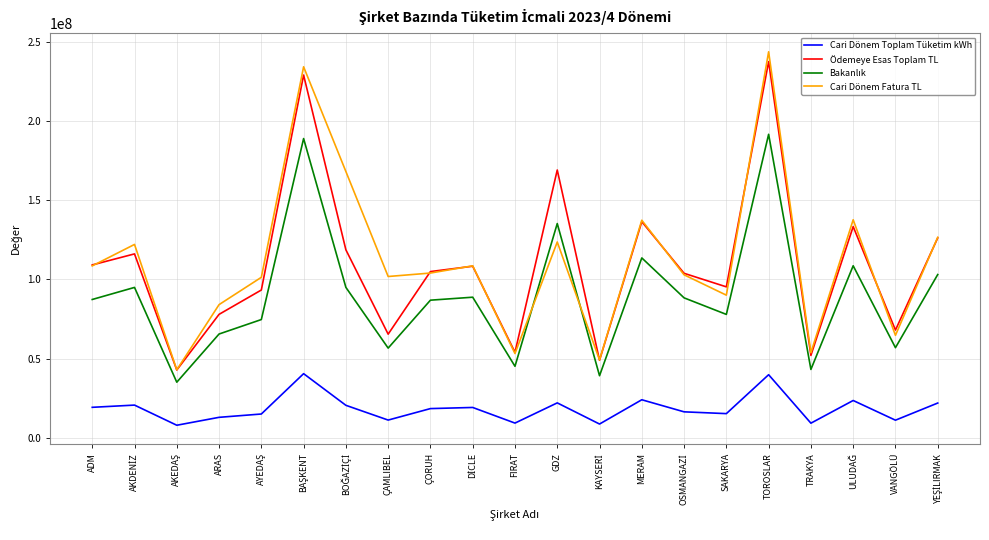

Which series has the widest spread of values?

Cari Dönem Fatura TL